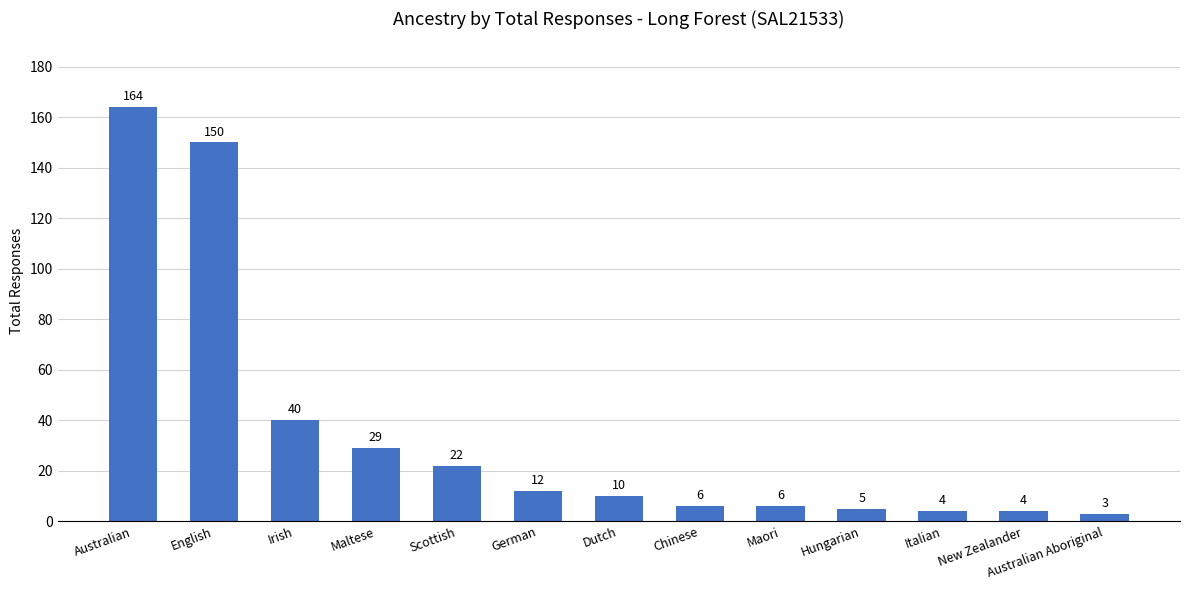

What value does the data have at Maori, to the nearest 10?

10